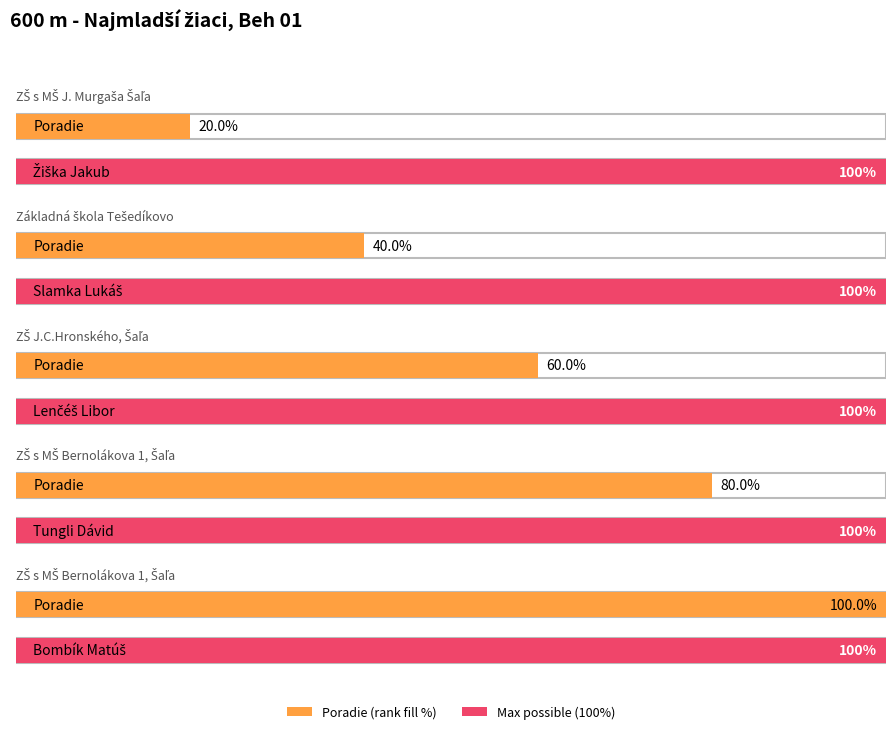

Reading left to right, extract all data points from this chart.

Žiška Jakub=1	Slamka Lukáš=2	Lenčéš Libor=3	Tungli Dávid=4	Bombík Matúš=5